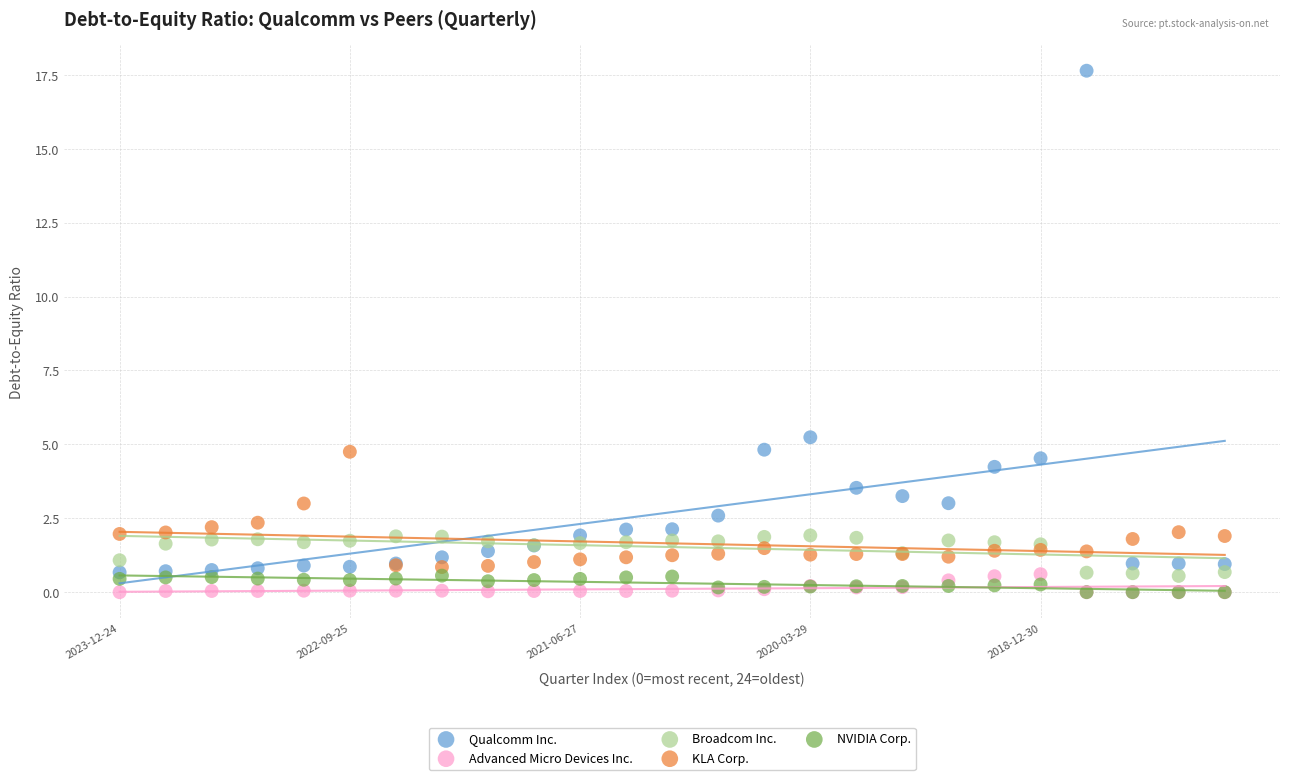

In the Qualcomm Inc. series, what Y value is closest to 9?

5.2